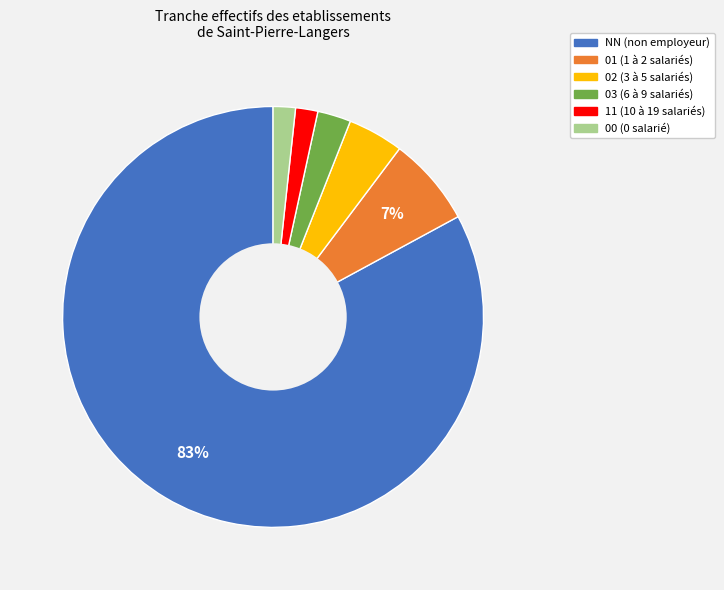

To the nearest percent, what is the average slice percentage?

17%